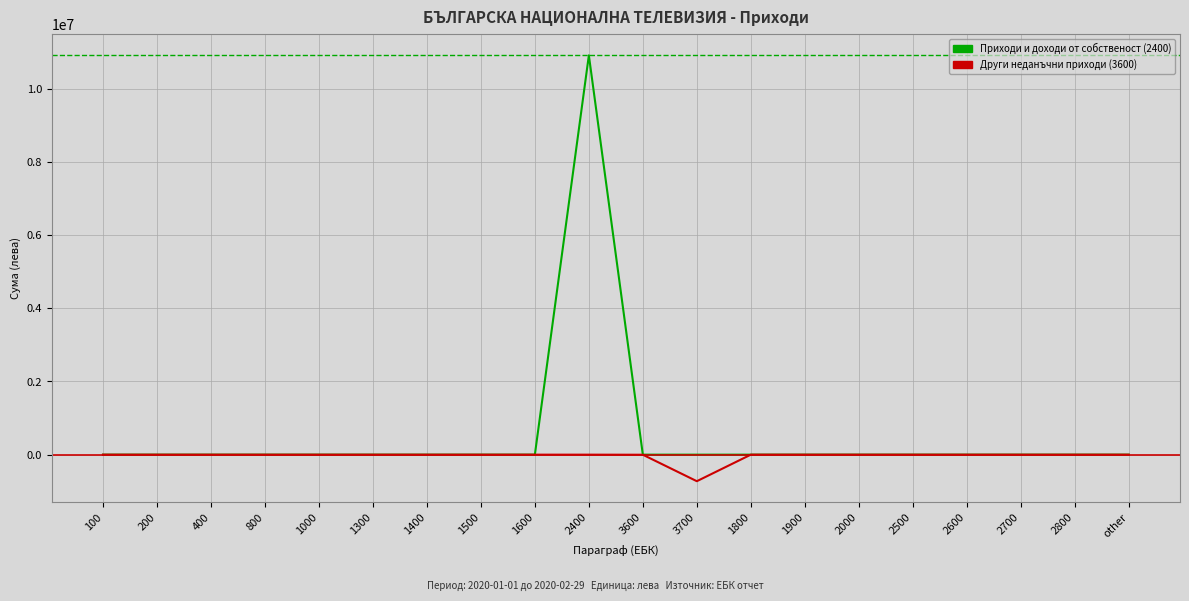

Which series changed the most between 2400 and 2000?

Приходи и доходи от собственост (2400)